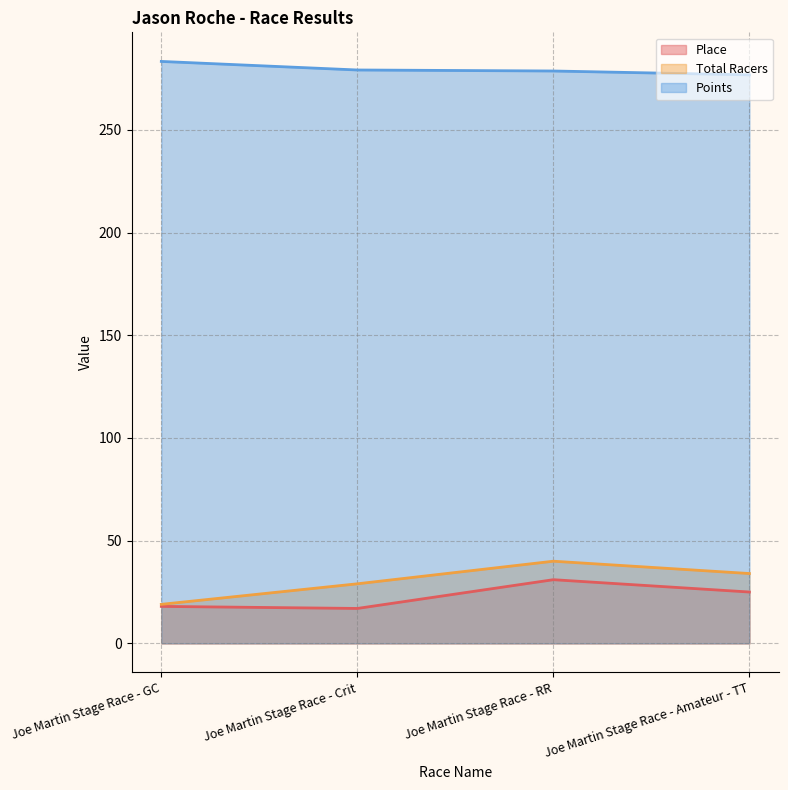

What is the average value of the Points series?

279.5